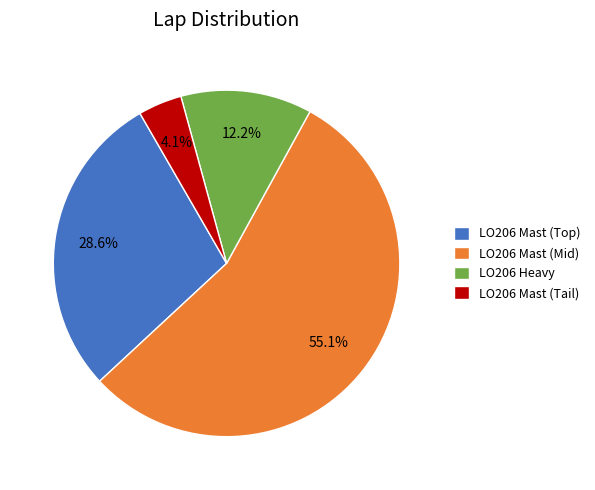

What portion of the pie excludes LO206 Mast (Tail)?

95.9%